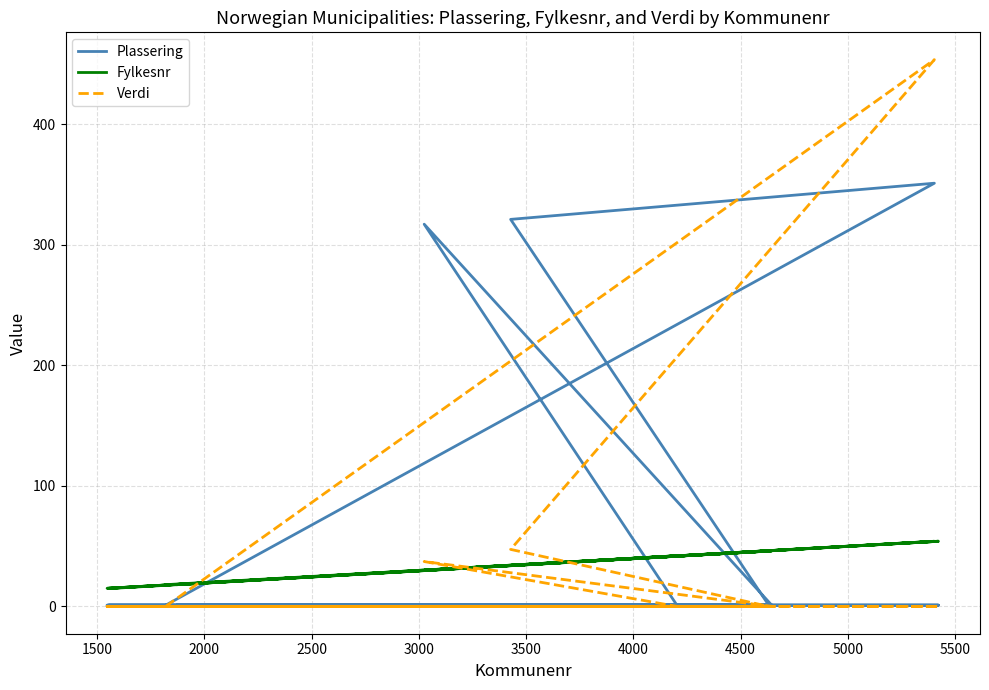

What position from the left is 5500?

10